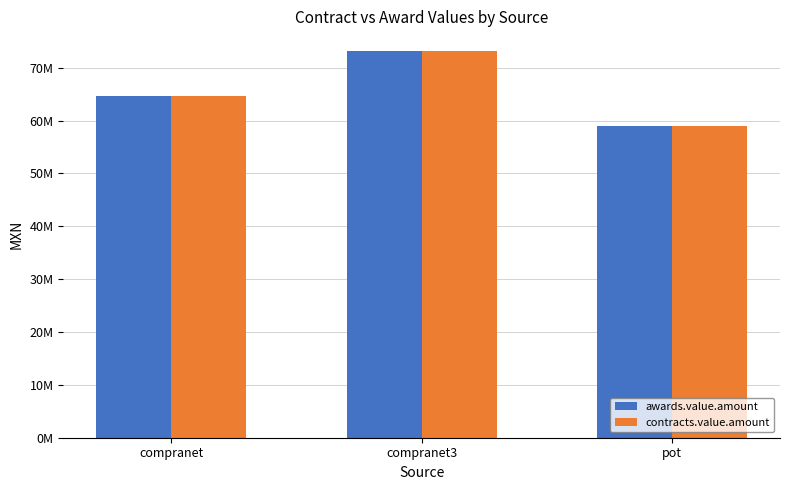

What is the difference between the maximum and minimum values in the awards.value.amount series?

14298700.1